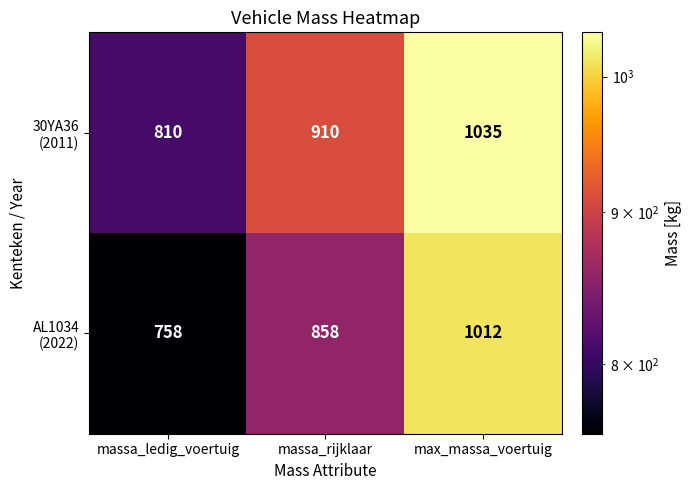

What is the maximum value shown in the chart?

1035